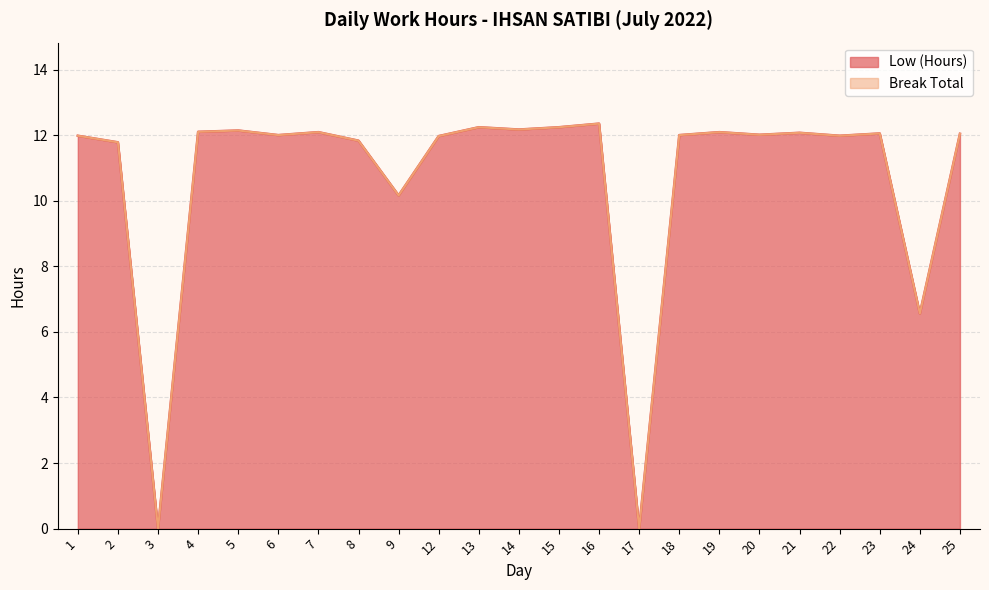

At which category does the chart reach its minimum across all series?

3